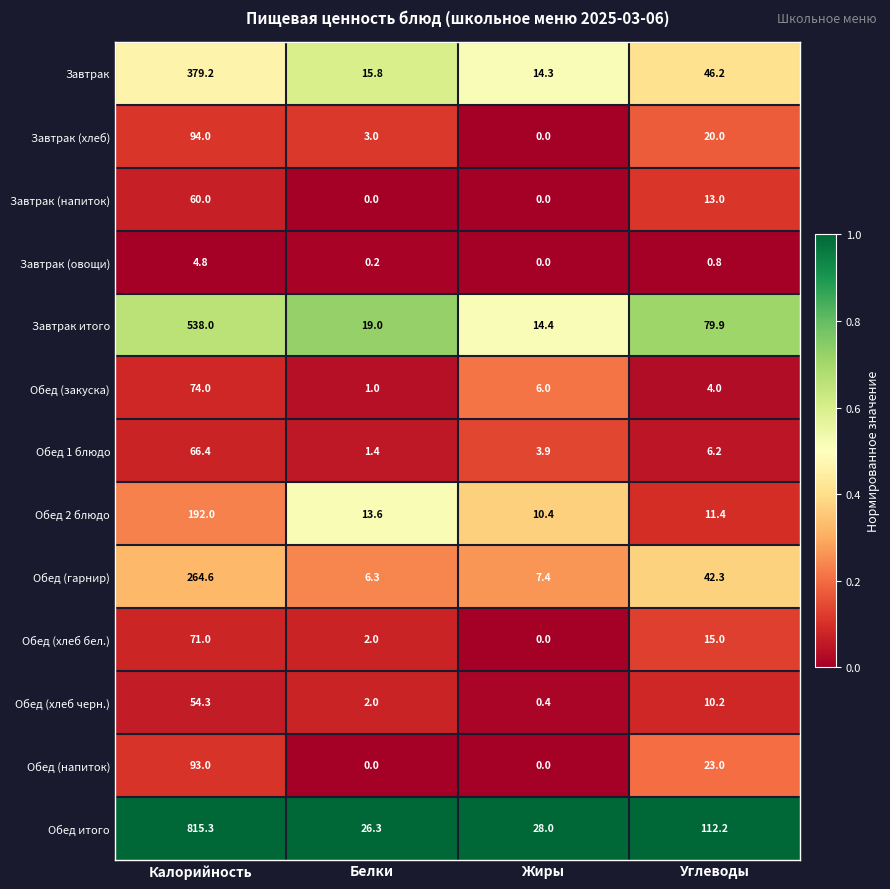

At how many categories does at least one series exceed 0?

4